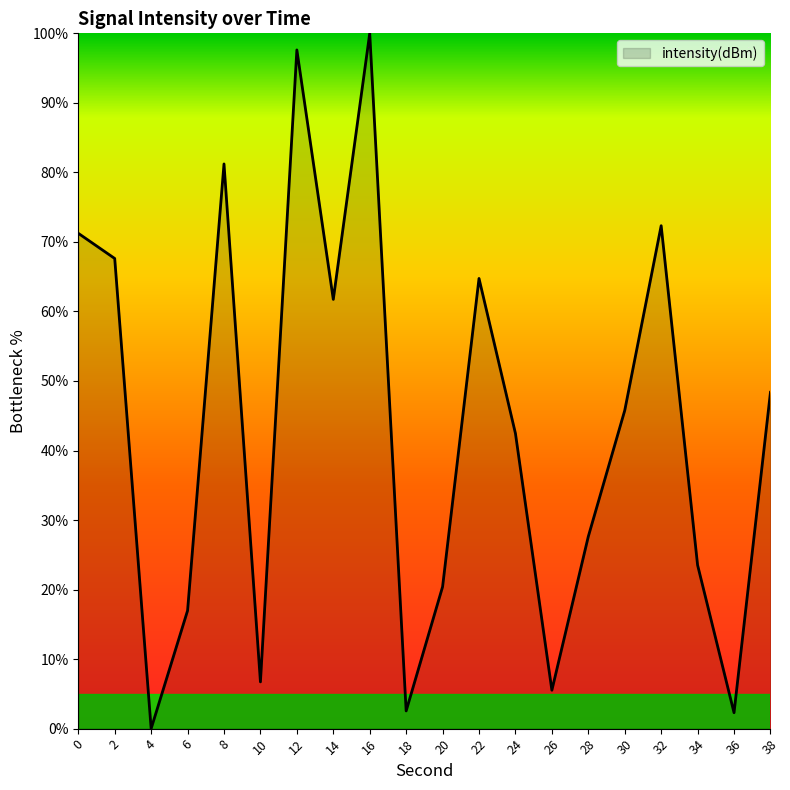

What is the sum of the values at 28 and 14?

89.4